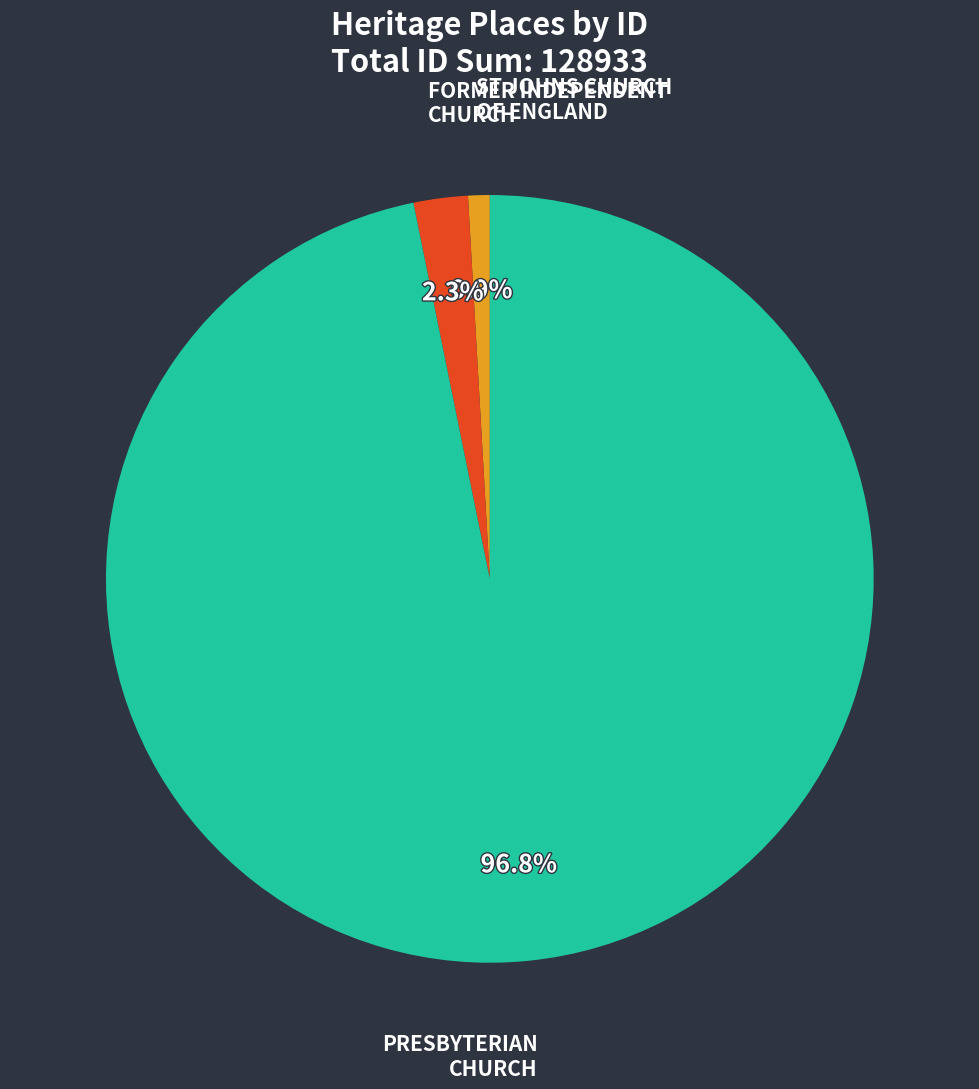

Is there any slice that represents more than half of the pie?

Yes